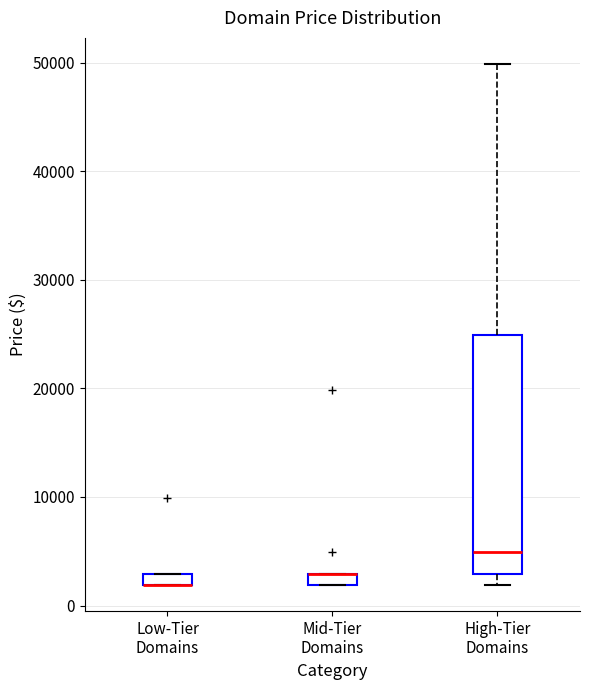

Where is the upper edge of the box for Low-Tier Domains on the y-axis? The values are not printed on the chart, so give them approximately, as read against the axis.

3000